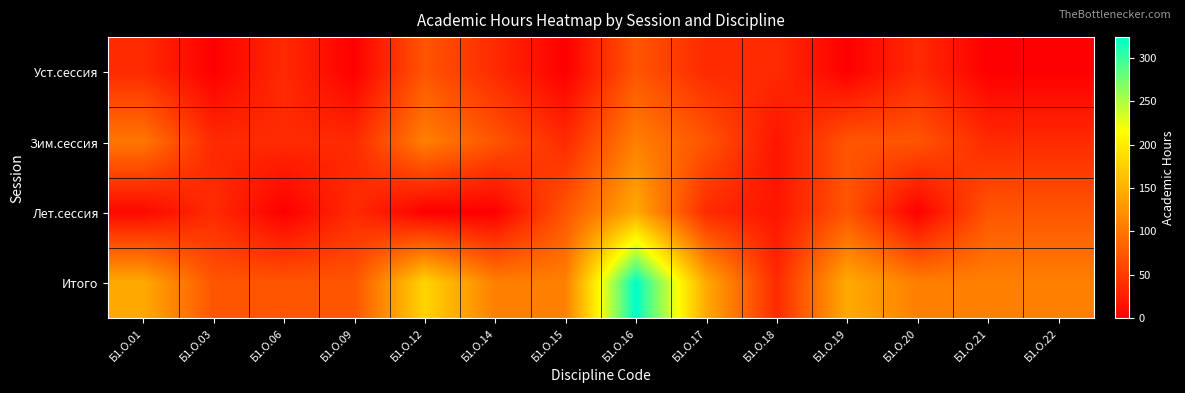

What is the difference between the highest and lowest values at Б1.О.22?

108